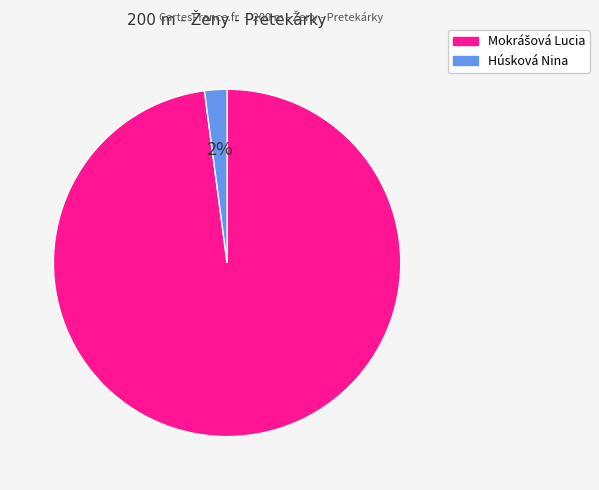

To the nearest percent, what is the difference between the largest and smallest slice percentages?

96%